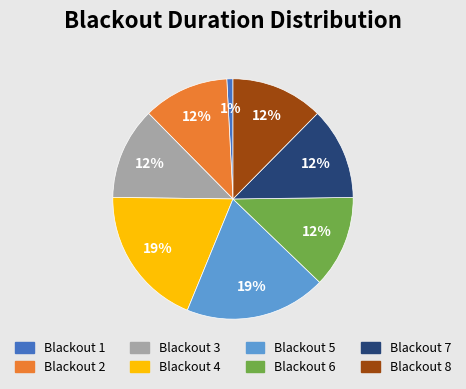

Which has a higher value, Blackout 3 or Blackout 5?

Blackout 5